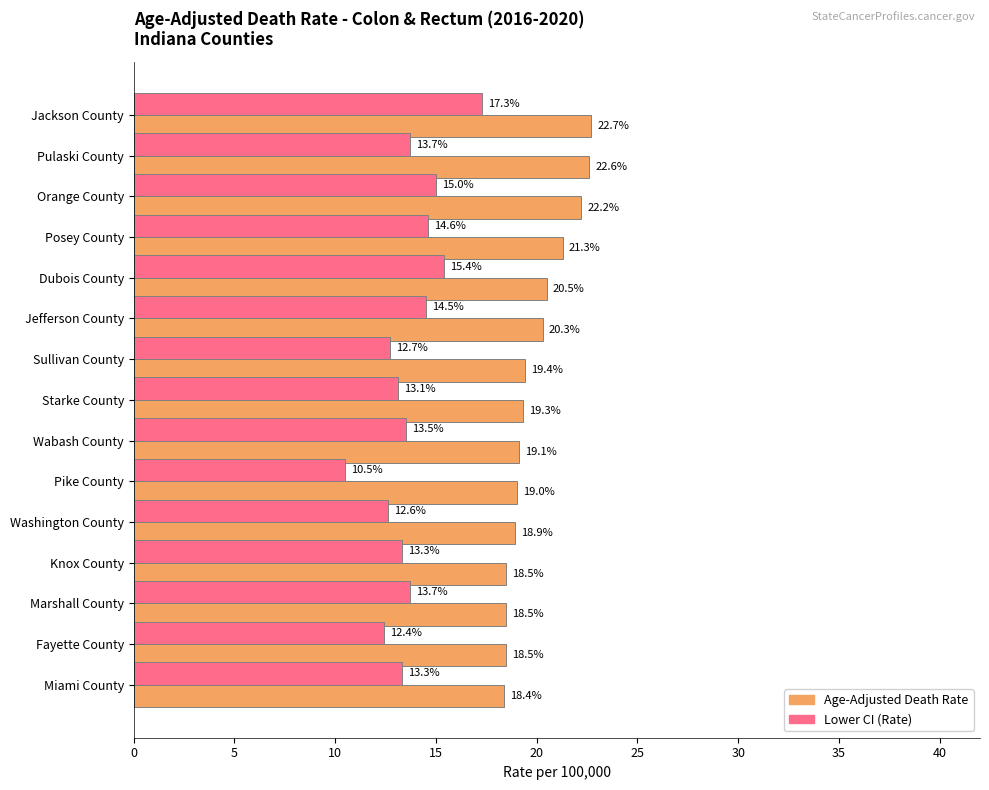

Which series has the widest spread of values?

Lower CI (Rate)